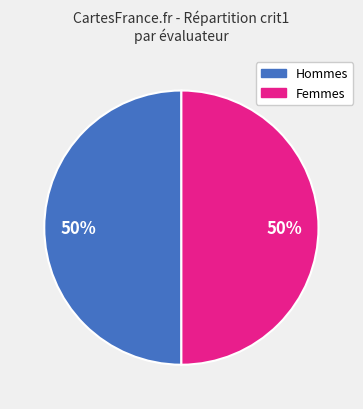

The Hommes slice represents 50% of the pie. True or false?

True